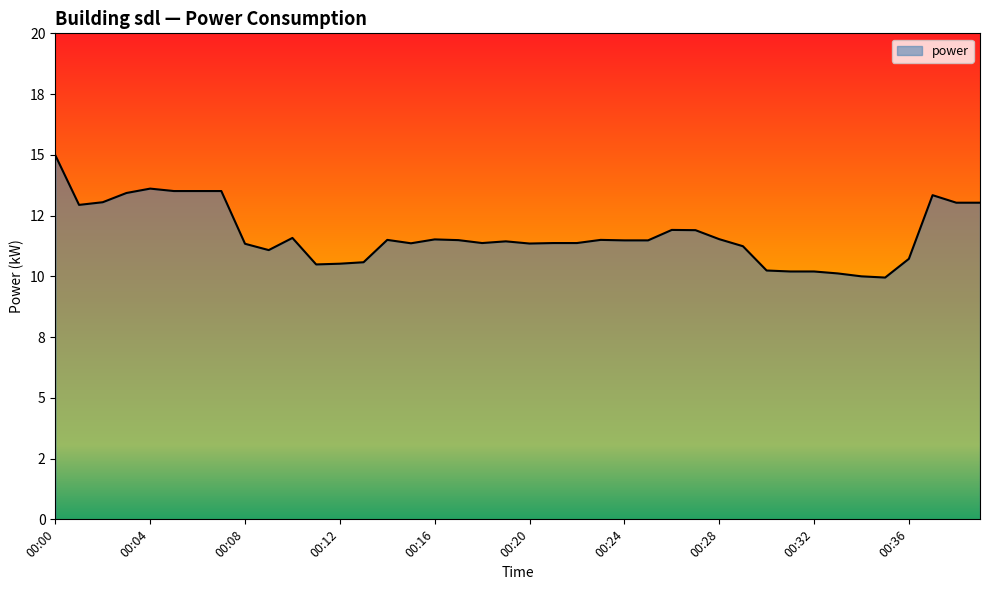

Does the chart display data point markers on the line(s)?

No